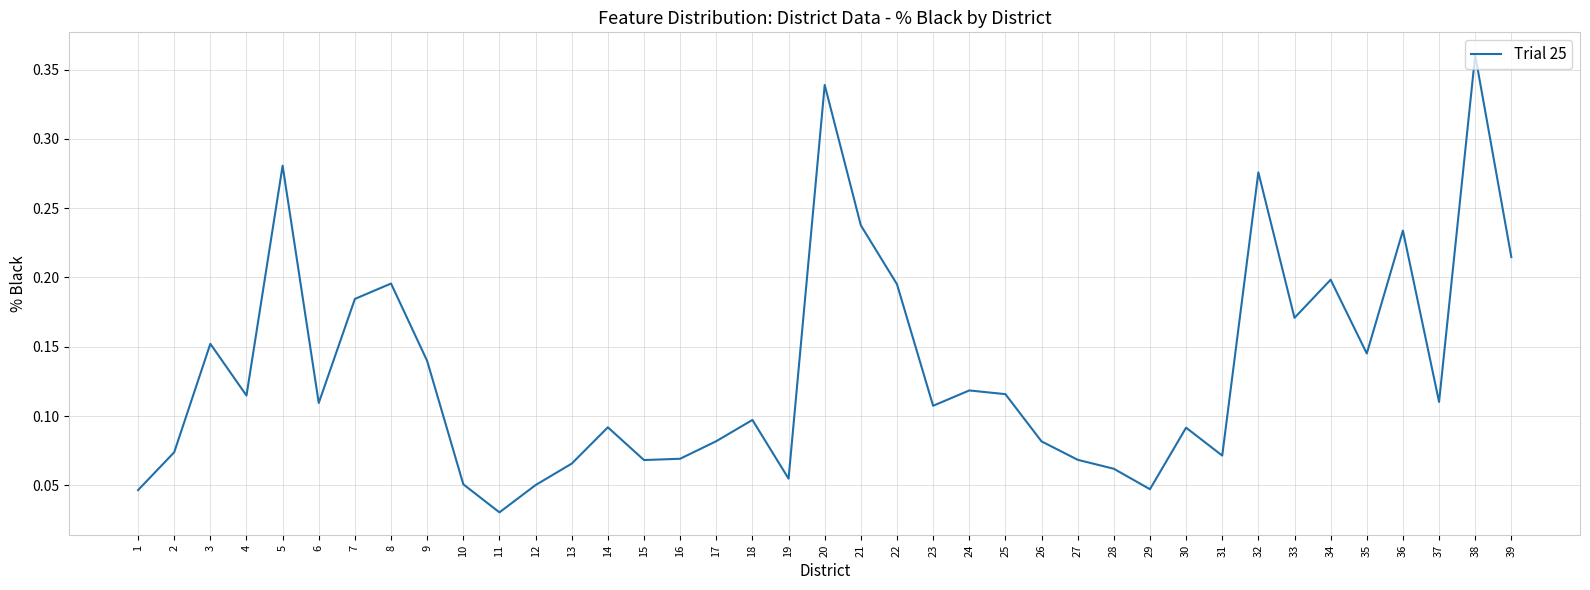

True or false: the data shows 0.1 at 29.

False